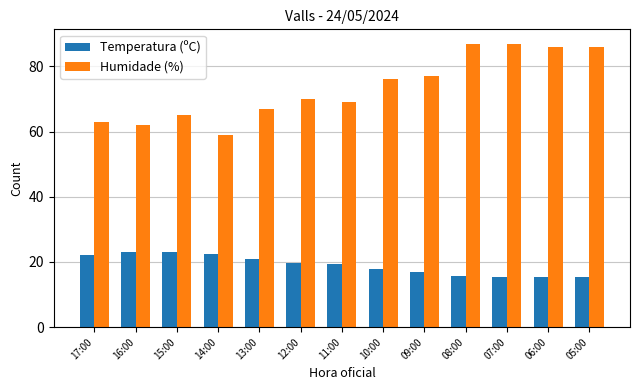

Which series has the widest spread of values?

Humidade (%)